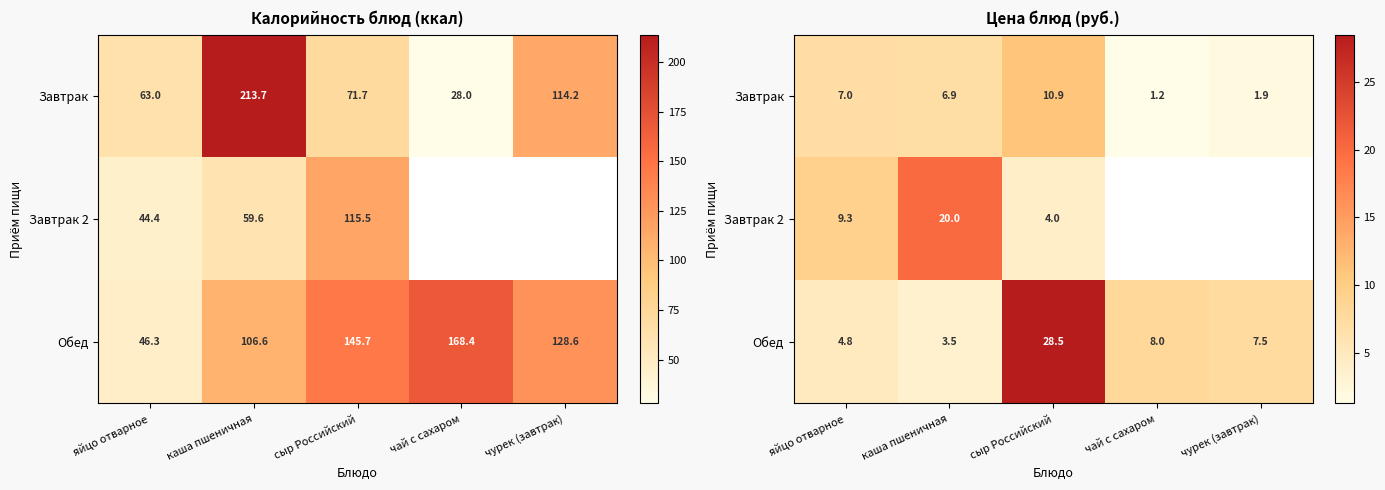

Is it true that Обед equals 8.0 at чай с сахаром?

True